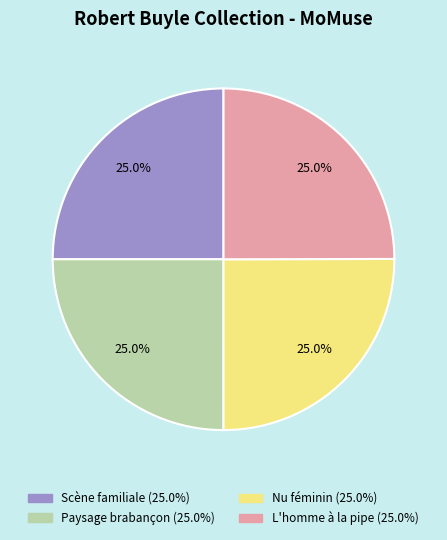

Is Scène familiale the majority of the pie?

No